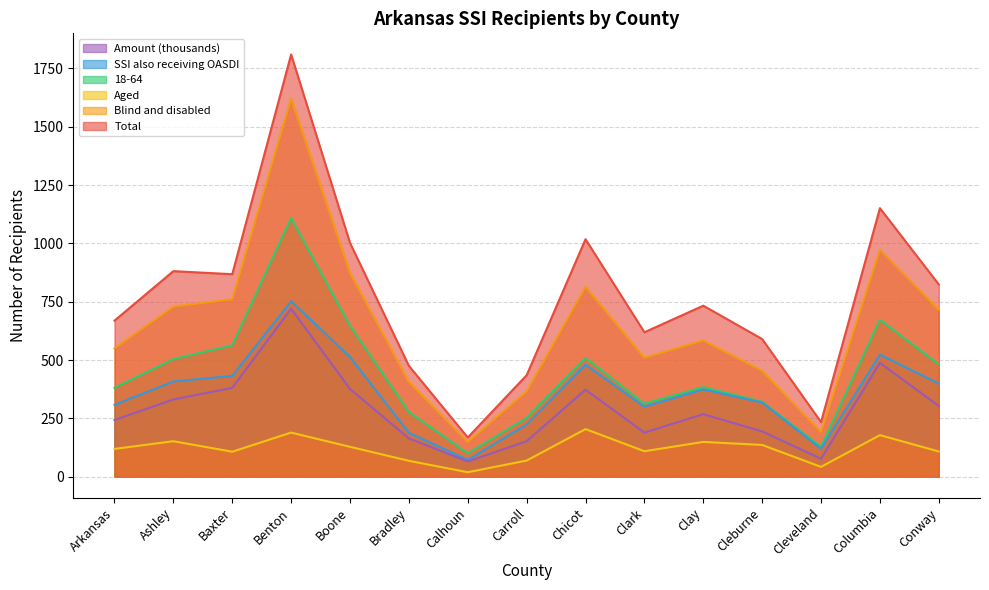

The Total series shows 475 at Bradley. True or false?

True